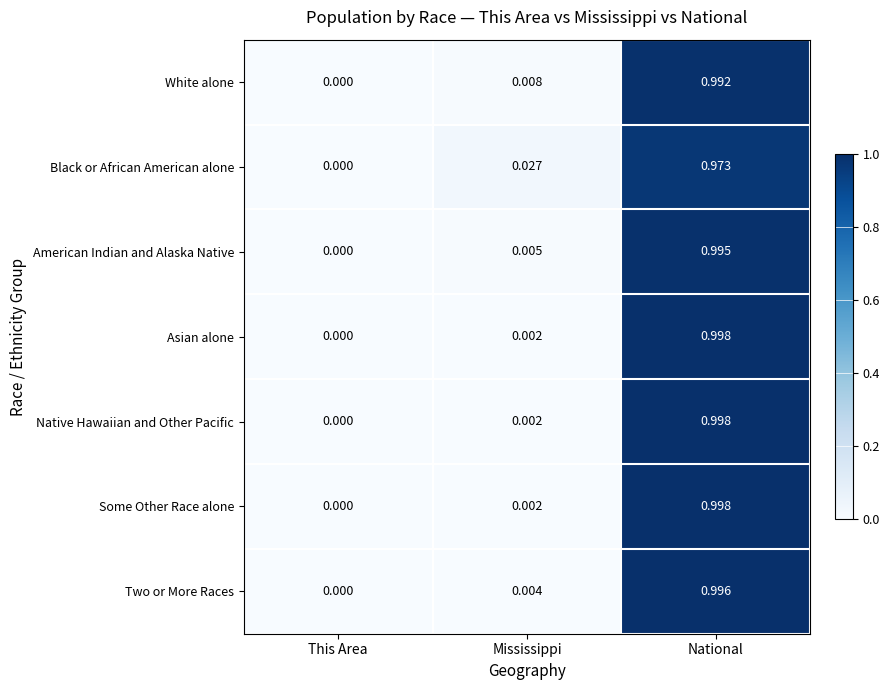

Which label corresponds to the smallest value in the chart?

This Area